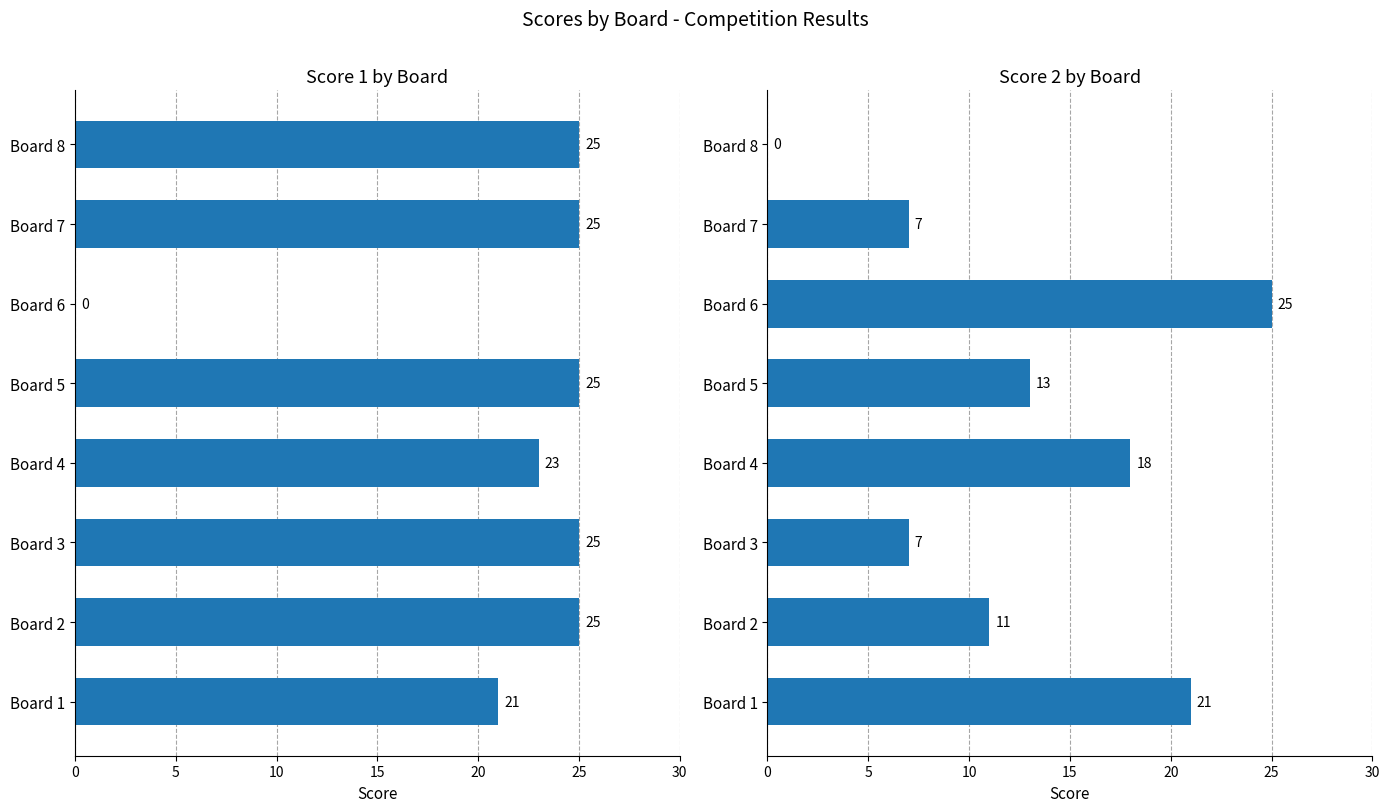

Which category has the highest value across all series?

Board 2